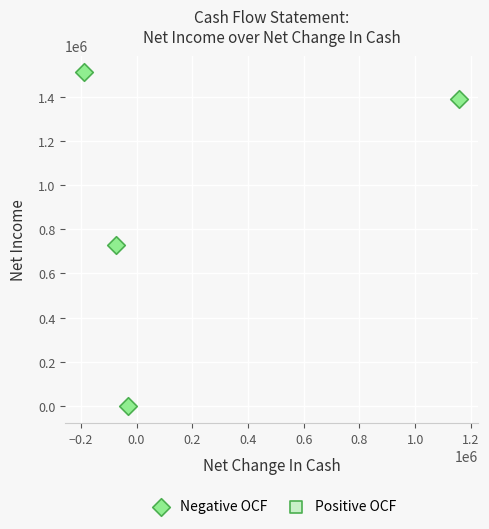

What is the range of X values (max minus min)?

1347582